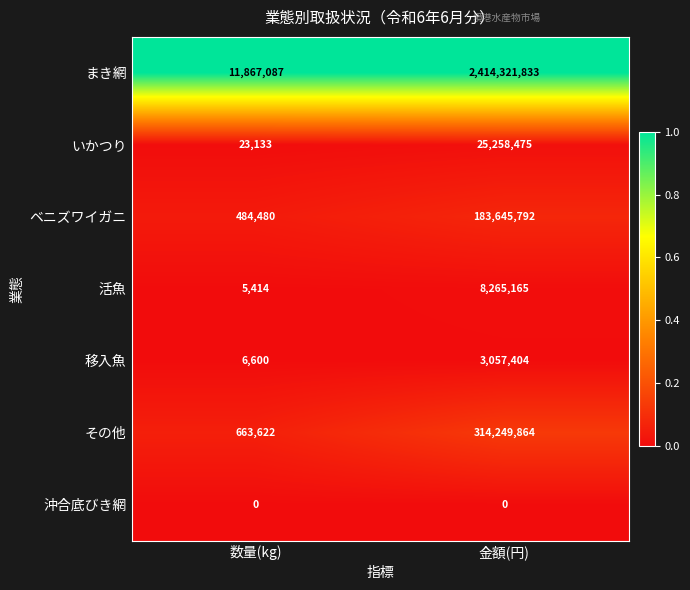

Between 数量(kg) and 金額(円), which series saw the biggest shift?

まき網